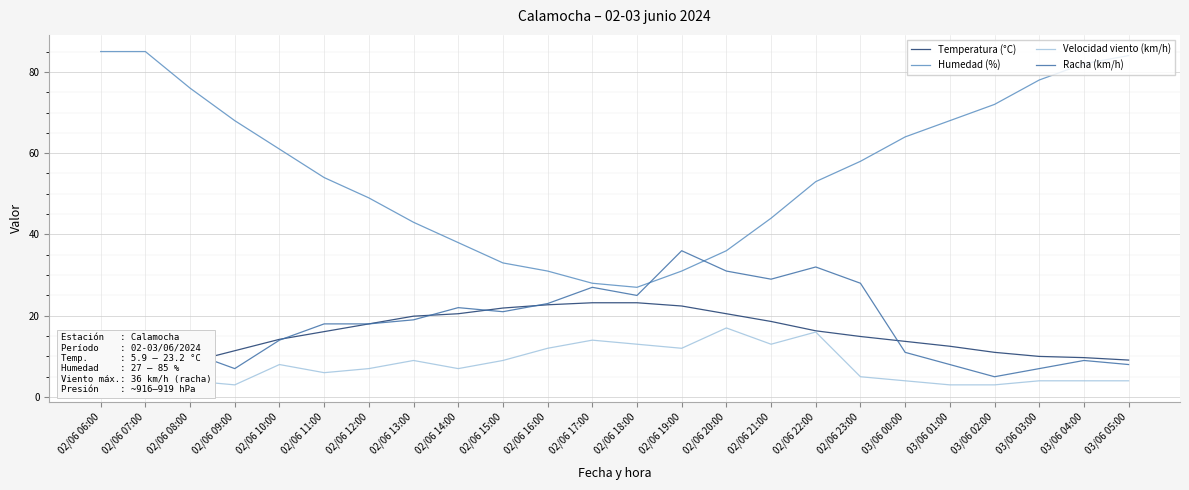

What is the minimum value shown in the chart?

3.0